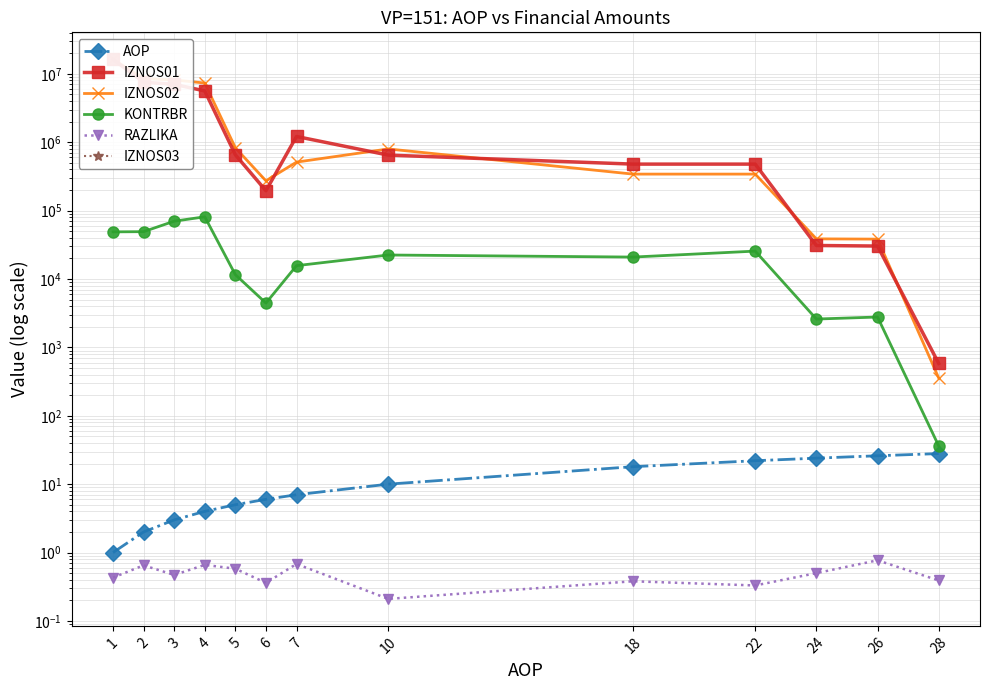

What is the difference between the maximum and minimum values in the KONTRBR series?

81141.3